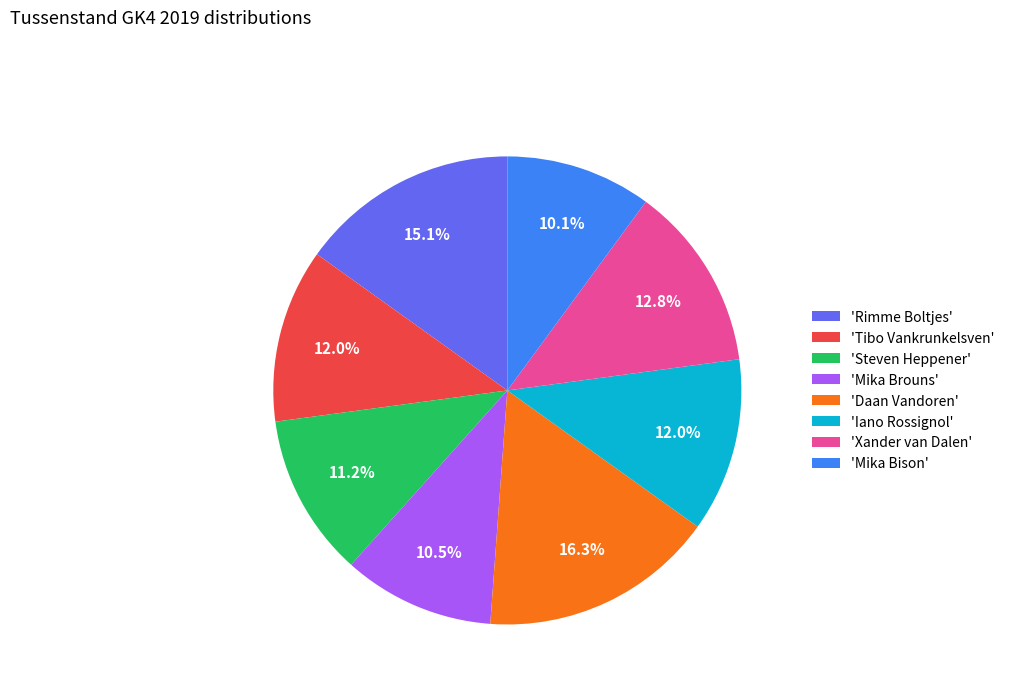

Combined, what portion of the pie is 'Mika Brouns' and 'Iano Rossignol'?

22.5%